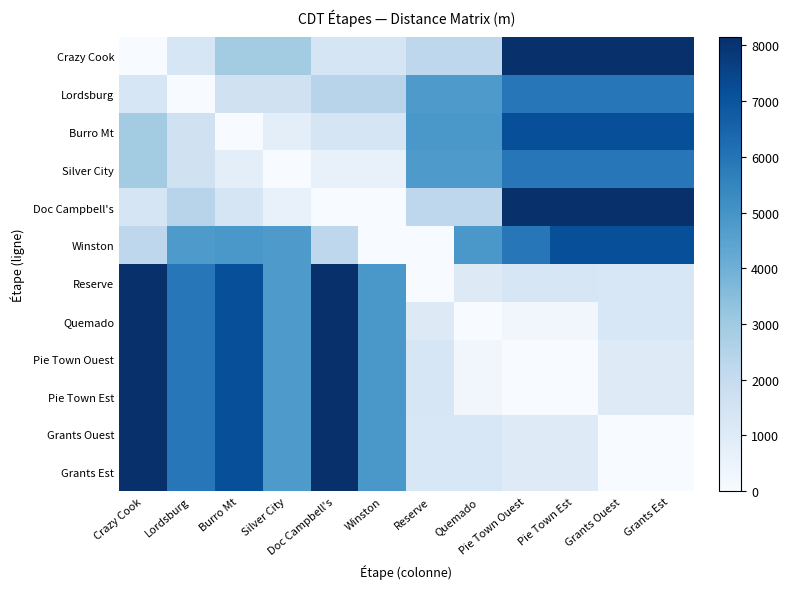

Reading left to right, extract all data points from this chart.

Crazy Cook: Crazy Cook=0.0	Lordsburg=1325.9	Burro Mt=2926.1	Silver City=2926.1	Doc Campbell's=1394.7	Winston=1394.7	Reserve=2247.9	Quemado=2247.9	Pie Town Ouest=8146.0	Pie Town Est=8146.0	Grants Ouest=8146.0	Grants Est=8146.0
Lordsburg: Crazy Cook=1325.9	Lordsburg=0.0	Burro Mt=1600.2	Silver City=1600.2	Doc Campbell's=2407.2	Winston=2407.2	Reserve=4785.0	Quemado=4785.0	Pie Town Ouest=5898.1	Pie Town Est=5898.1	Grants Ouest=5898.1	Grants Est=5898.1
Burro Mt: Crazy Cook=2926.1	Lordsburg=1600.2	Burro Mt=0.0	Silver City=807.0	Doc Campbell's=1394.7	Winston=1394.7	Reserve=4877.0	Quemado=4877.0	Pie Town Ouest=7178.2	Pie Town Est=7178.2	Grants Ouest=7178.2	Grants Est=7178.2
Silver City: Crazy Cook=2926.1	Lordsburg=1600.2	Burro Mt=807.0	Silver City=0.0	Doc Campbell's=587.7	Winston=587.7	Reserve=4785.0	Quemado=4785.0	Pie Town Ouest=5898.1	Pie Town Est=5898.1	Grants Ouest=5898.1	Grants Est=5898.1
Doc Campbell's: Crazy Cook=1394.7	Lordsburg=2407.2	Burro Mt=1394.7	Silver City=587.7	Doc Campbell's=0.0	Winston=0.0	Reserve=2247.9	Quemado=2247.9	Pie Town Ouest=8146.0	Pie Town Est=8146.0	Grants Ouest=8146.0	Grants Est=8146.0
Winston: Crazy Cook=2247.9	Lordsburg=4785.0	Burro Mt=4877.0	Silver City=4785.0	Doc Campbell's=2247.9	Winston=0.0	Reserve=0.0	Quemado=4877.0	Pie Town Ouest=5898.1	Pie Town Est=7178.2	Grants Ouest=7178.2	Grants Est=7178.2
Reserve: Crazy Cook=8146.0	Lordsburg=5898.1	Burro Mt=7178.2	Silver City=4785.0	Doc Campbell's=8146.0	Winston=4877.0	Reserve=0.0	Quemado=1021.1	Pie Town Ouest=1280.2	Pie Town Est=1280.2	Grants Ouest=1264.9	Grants Est=1264.9
Quemado: Crazy Cook=8146.0	Lordsburg=5898.1	Burro Mt=7178.2	Silver City=4785.0	Doc Campbell's=8146.0	Winston=4877.0	Reserve=1021.1	Quemado=0.0	Pie Town Ouest=259.1	Pie Town Est=259.1	Grants Ouest=1264.9	Grants Est=1264.9
Pie Town Ouest: Crazy Cook=8146.0	Lordsburg=5898.1	Burro Mt=7178.2	Silver City=4785.0	Doc Campbell's=8146.0	Winston=4877.0	Reserve=1280.2	Quemado=259.1	Pie Town Ouest=0.0	Pie Town Est=0.0	Grants Ouest=1005.8	Grants Est=1005.8
Pie Town Est: Crazy Cook=8146.0	Lordsburg=5898.1	Burro Mt=7178.2	Silver City=4785.0	Doc Campbell's=8146.0	Winston=4877.0	Reserve=1280.2	Quemado=259.1	Pie Town Ouest=0.0	Pie Town Est=0.0	Grants Ouest=1005.8	Grants Est=1005.8
Grants Ouest: Crazy Cook=8146.0	Lordsburg=5898.1	Burro Mt=7178.2	Silver City=4785.0	Doc Campbell's=8146.0	Winston=4877.0	Reserve=1264.9	Quemado=1264.9	Pie Town Ouest=1005.8	Pie Town Est=1005.8	Grants Ouest=0.0	Grants Est=0.0
Grants Est: Crazy Cook=8146.0	Lordsburg=5898.1	Burro Mt=7178.2	Silver City=4785.0	Doc Campbell's=8146.0	Winston=4877.0	Reserve=1264.9	Quemado=1264.9	Pie Town Ouest=1005.8	Pie Town Est=1005.8	Grants Ouest=0.0	Grants Est=0.0